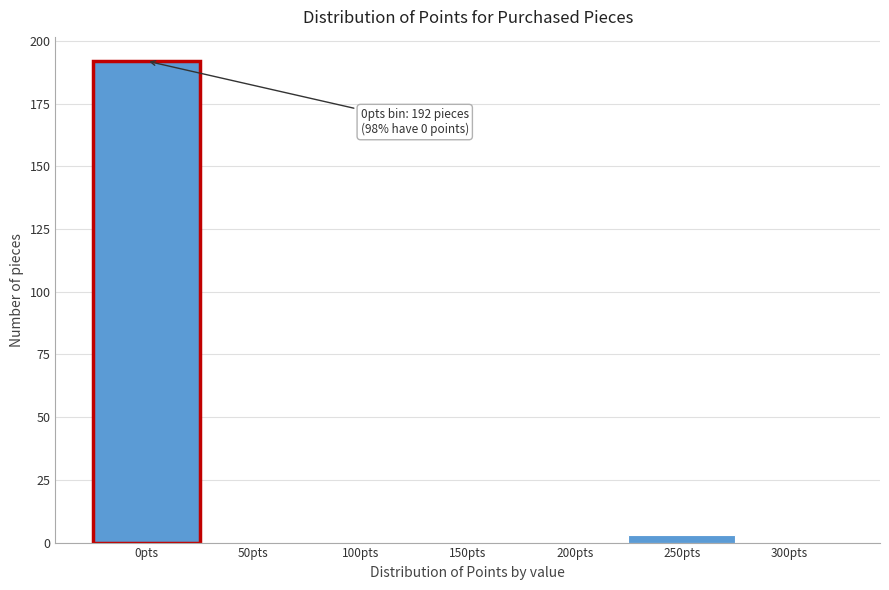

Reading left to right, list all the values displayed in this chart.

0pts=192	50pts=0	100pts=0	150pts=0	200pts=0	250pts=3	300pts=0